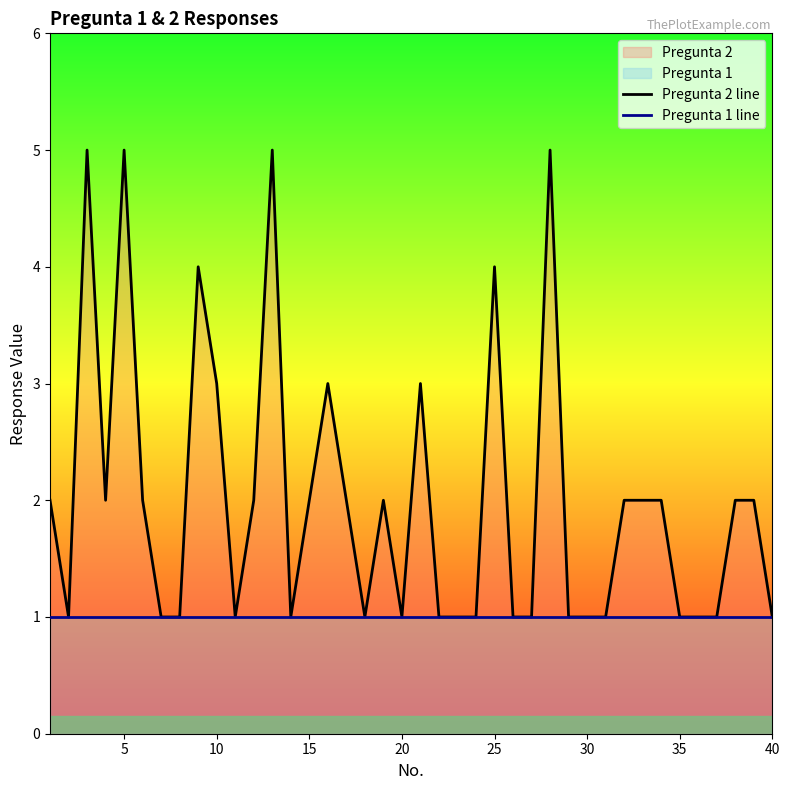

Rank the series by their average value, from lowest to highest.

Pregunta 1 line, Pregunta 2 line